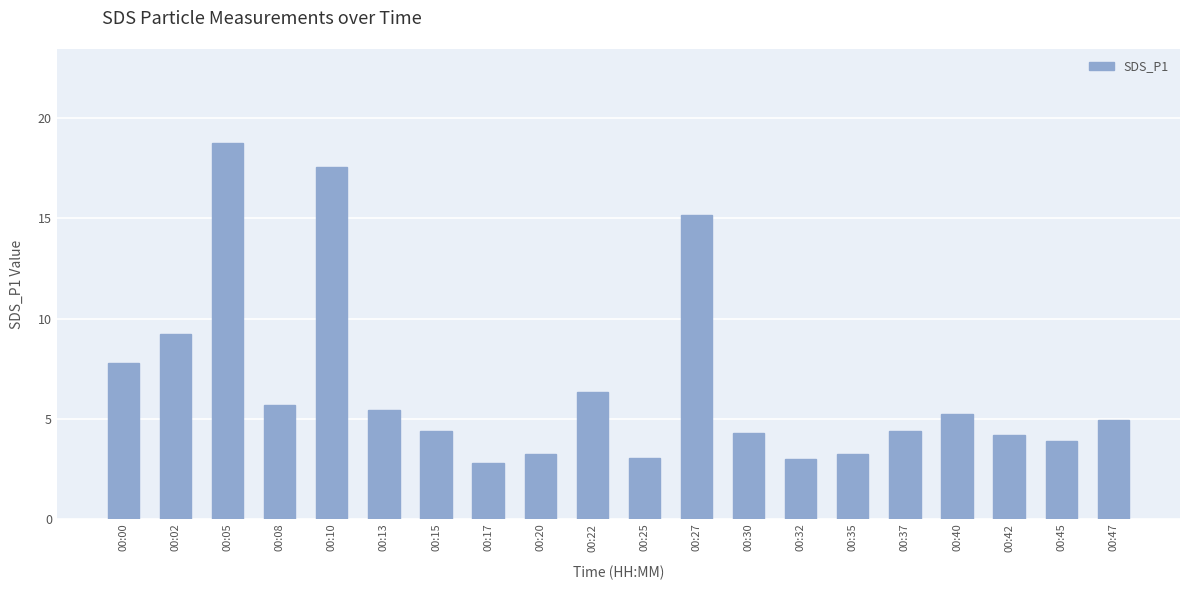

What is the value of the 9th bar from the left?

3.2